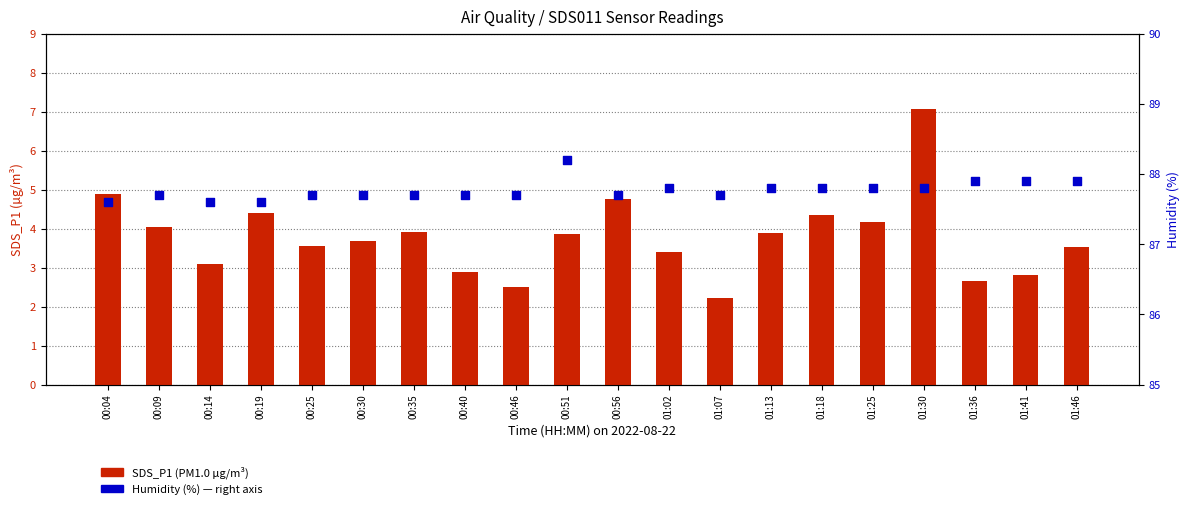

What is the total value across all series at 00:14?

90.7